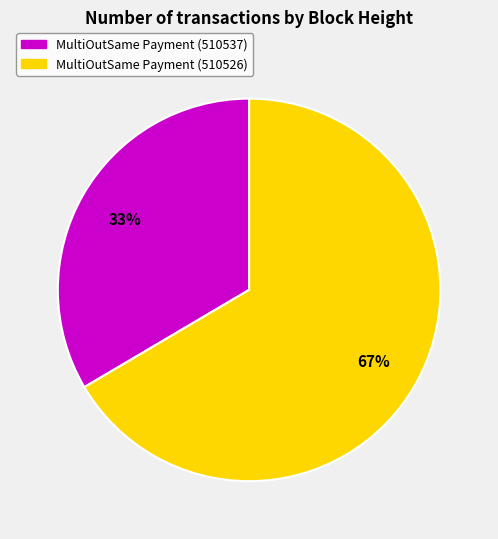

What percentage is the MultiOutSame Payment (510526) slice, to the nearest percent?

67%